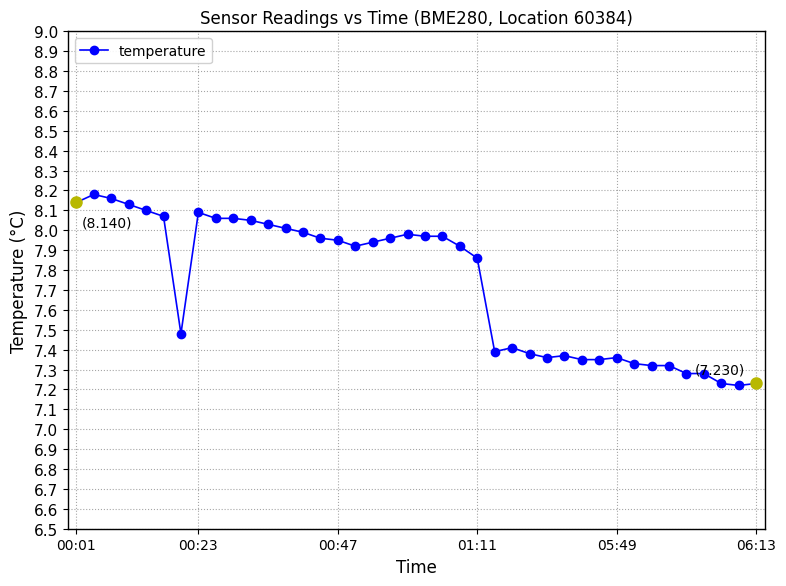

What is the difference between the maximum and minimum values?

1.0